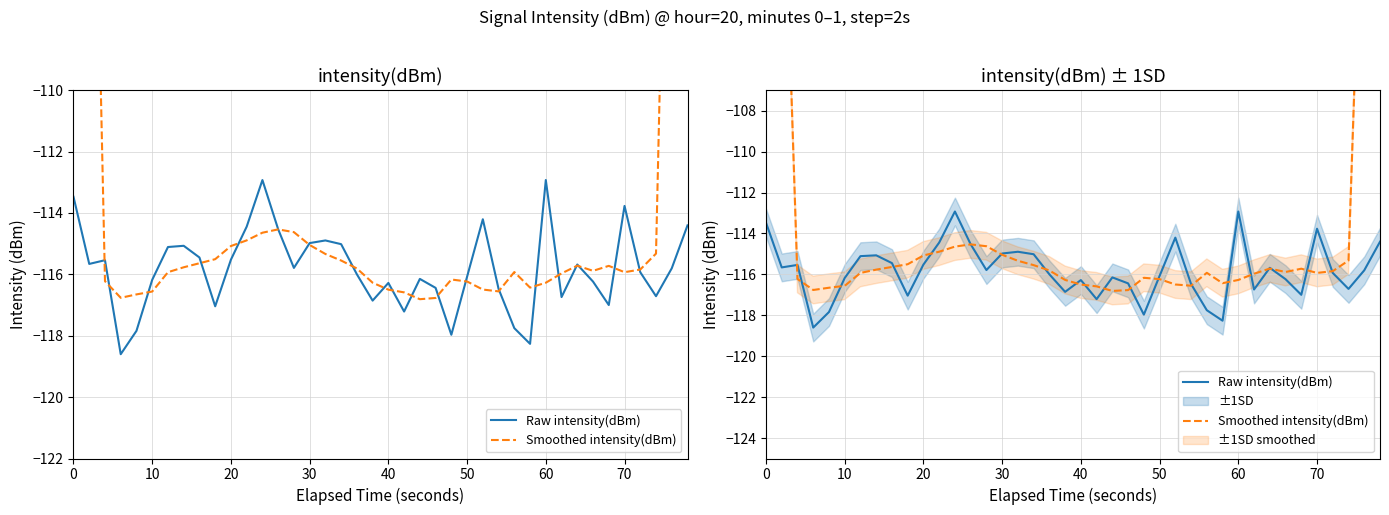

What is the label of the 2nd point from the left?

10